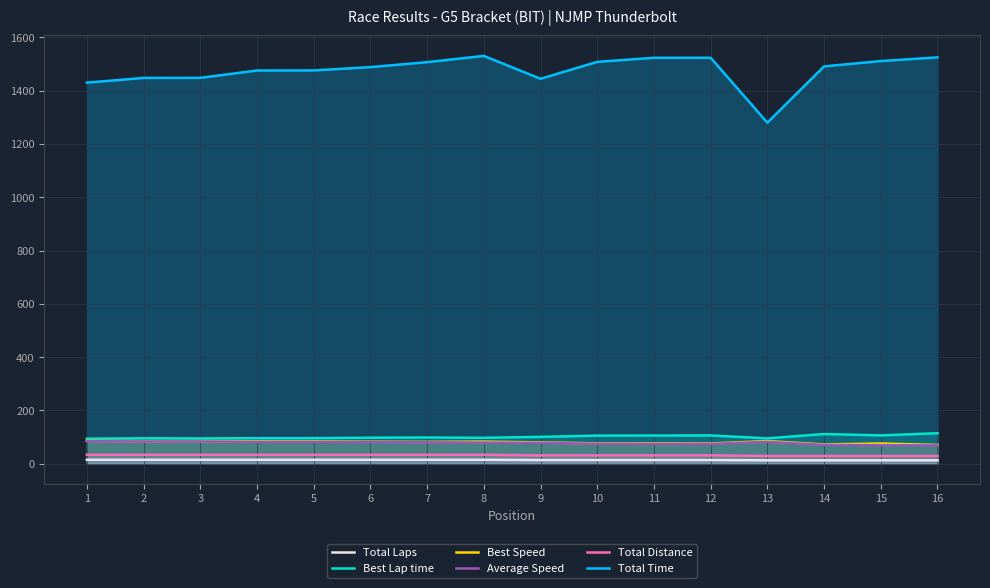

At which label is Average Speed closest to 77?

9